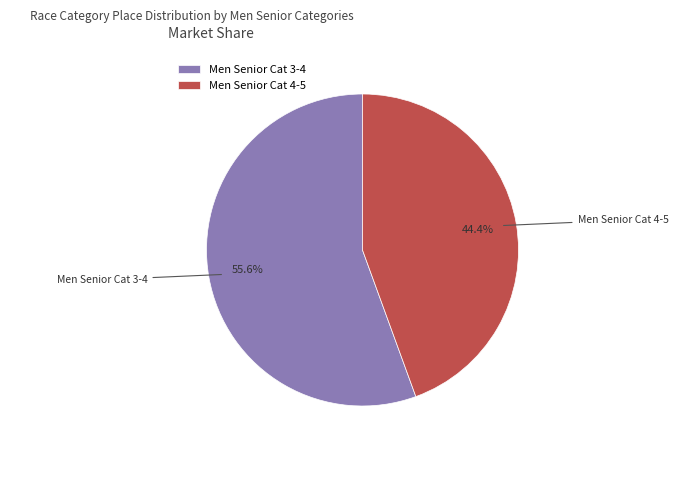

Rank the categories by value from highest to lowest.

Men Senior Cat 3-4, Men Senior Cat 4-5